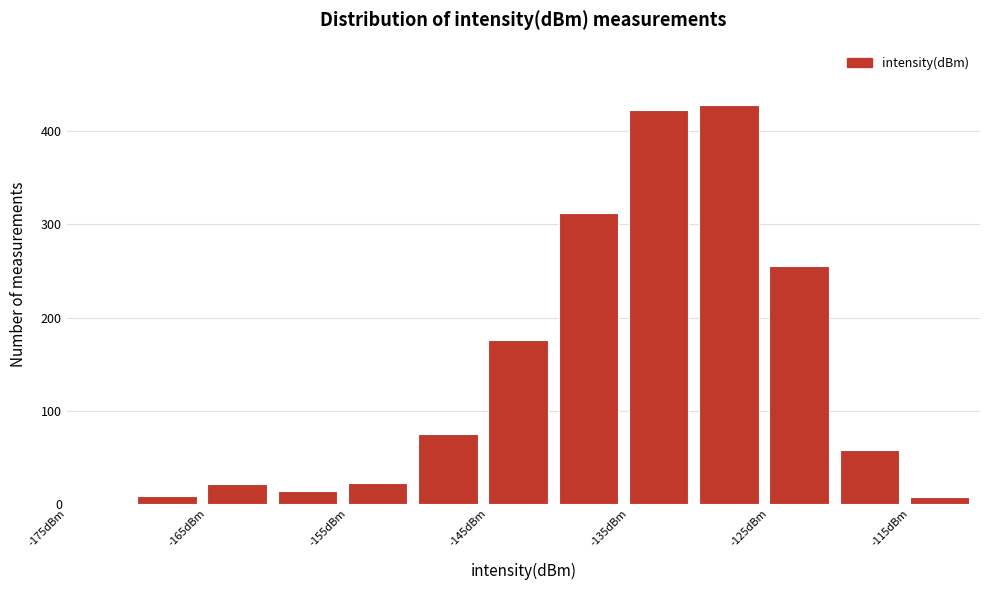

Reading left to right, list every bar in this chart as the range it spans on the x-axis followed by its height. The values are not printed on the chart, so give them approximately, as read against the axis.

-175 to -170: under 10
-170 to -165: under 10
-165 to -160: 20
-160 to -155: 10
-155 to -150: 20
-150 to -145: 80
-145 to -140: 180
-140 to -135: 310
-135 to -130: 420
-130 to -125: 430
-125 to -120: 260
-120 to -115: 60
-115 to -110: under 10